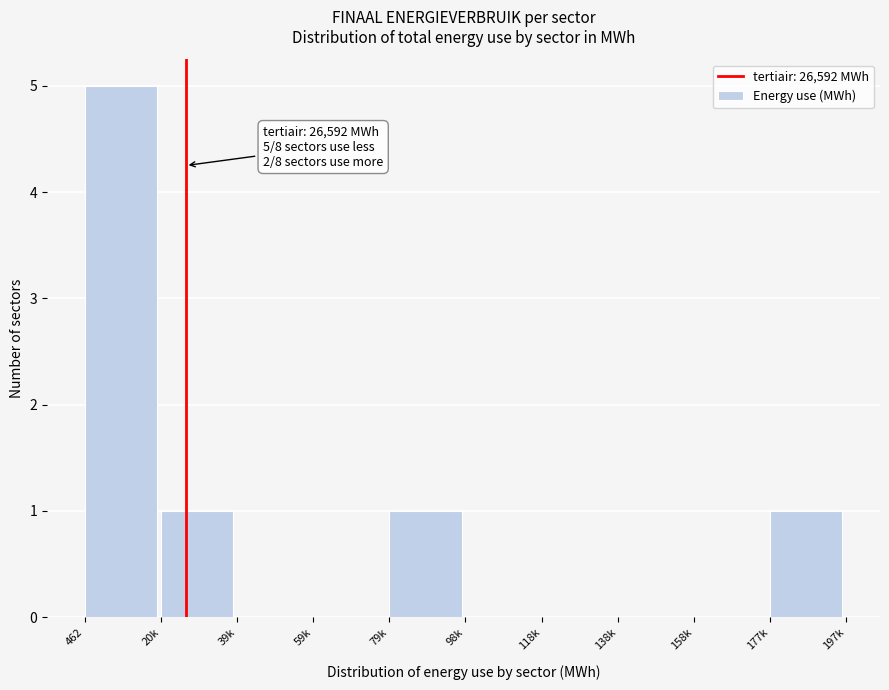

Reading right to left, extract all data points from this chart.

177k=1	158k=0	138k=0	118k=0	98k=0	79k=1	59k=0	39k=0	20k=1	462=5